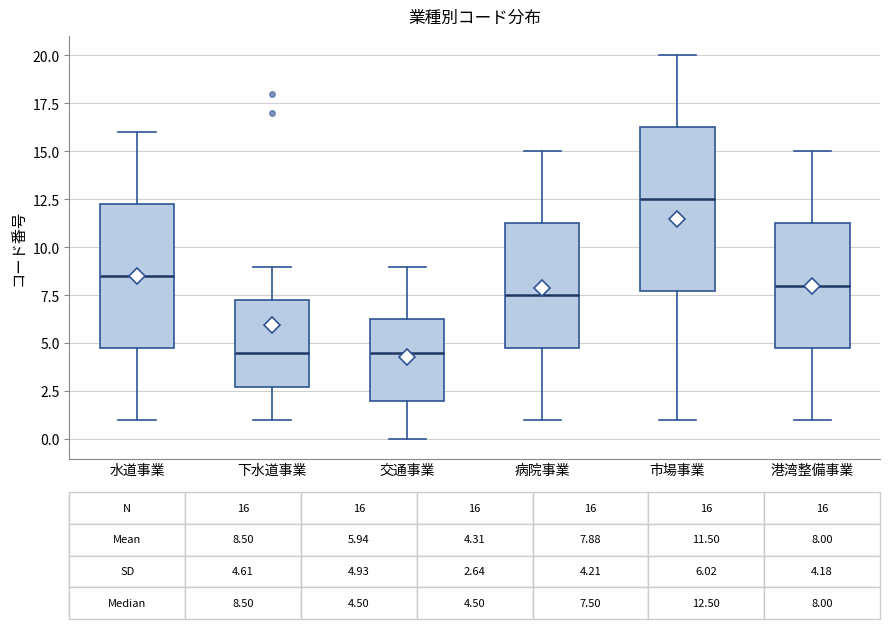

Which box is the tallest, from its lower edge to its upper edge?

市場事業